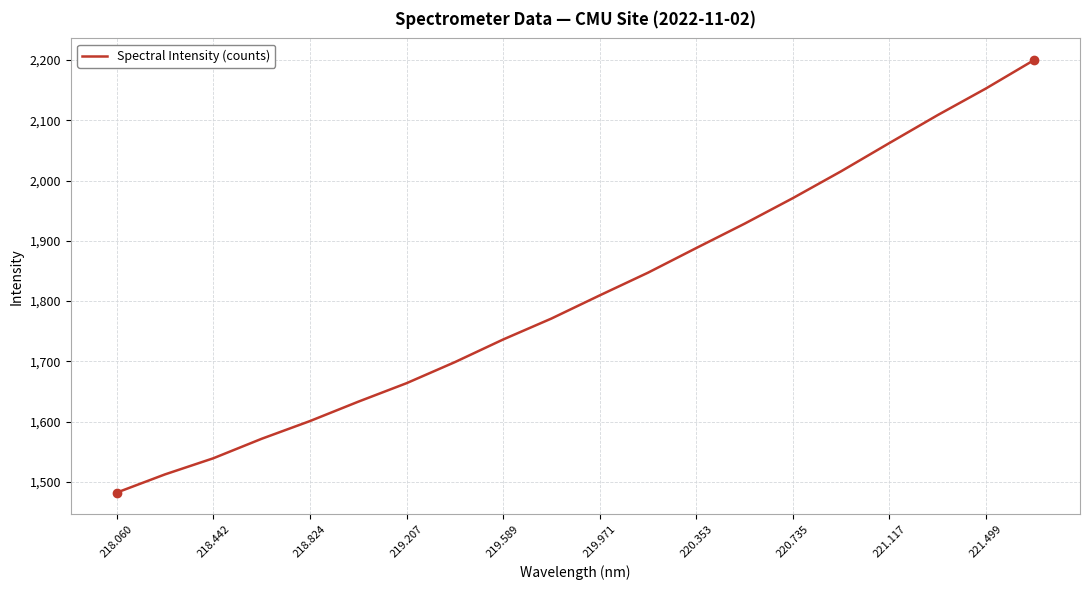

What is the difference between the maximum and minimum values?

718.0